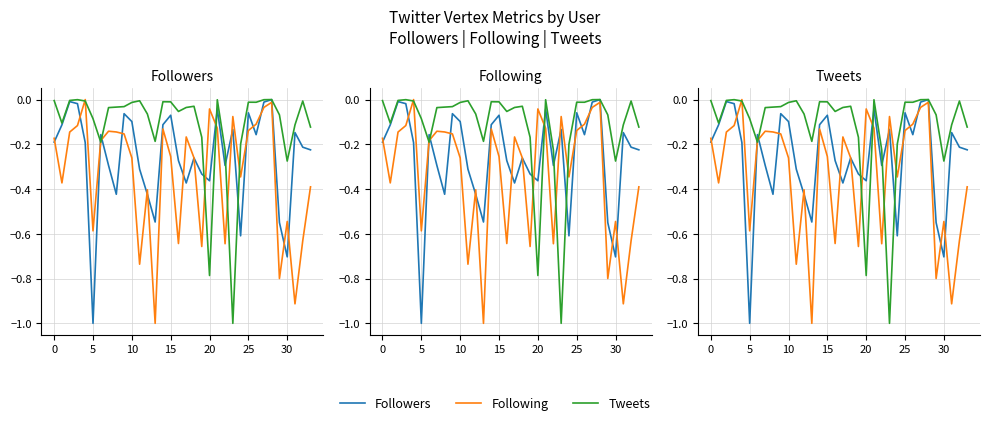

How many times do Following and Followers cross each other?

17